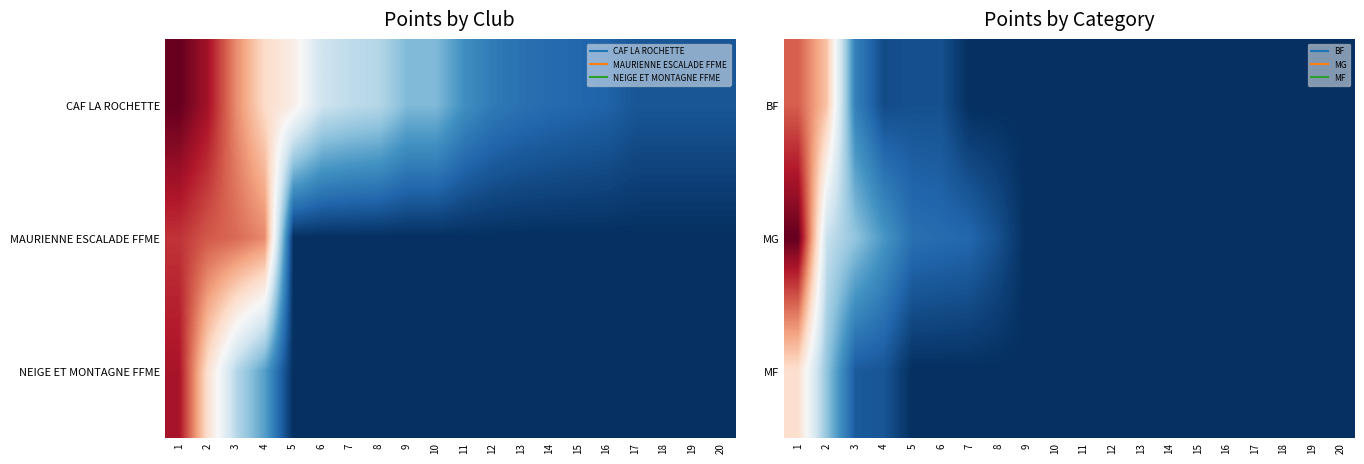

At which label does MG reach its peak?

1